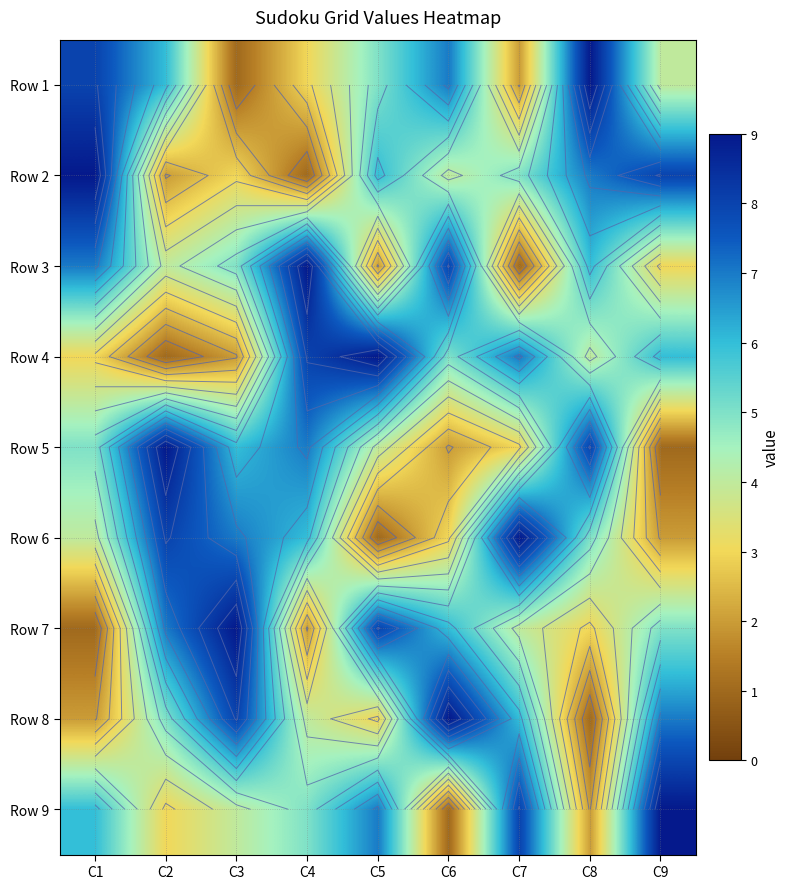

What is the highest value of the Row 8 series?

9